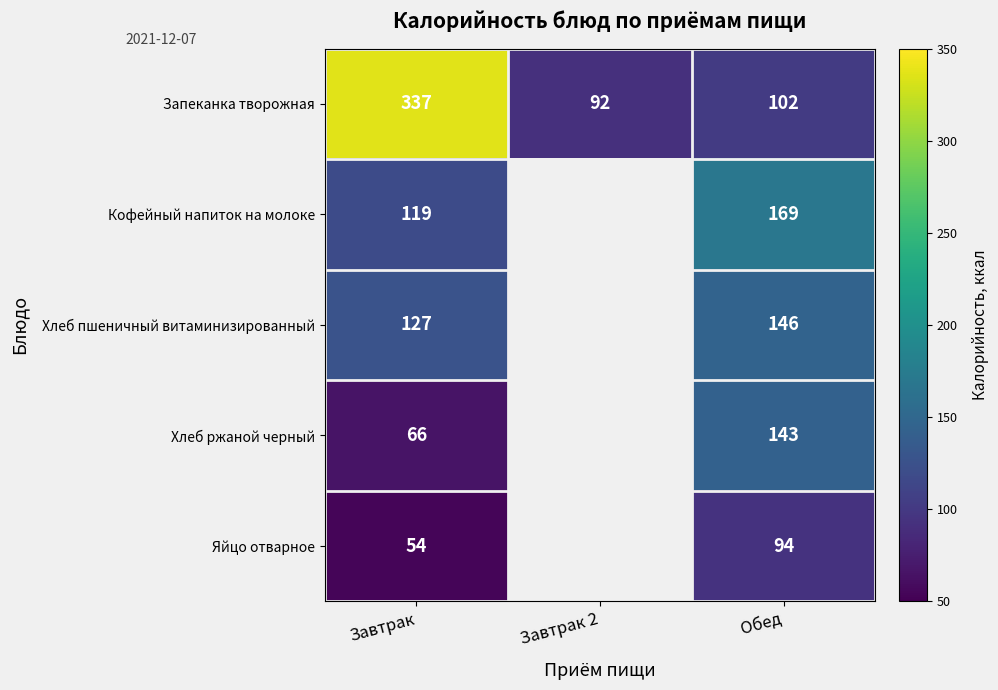

At how many categories does at least one series exceed 145?

2